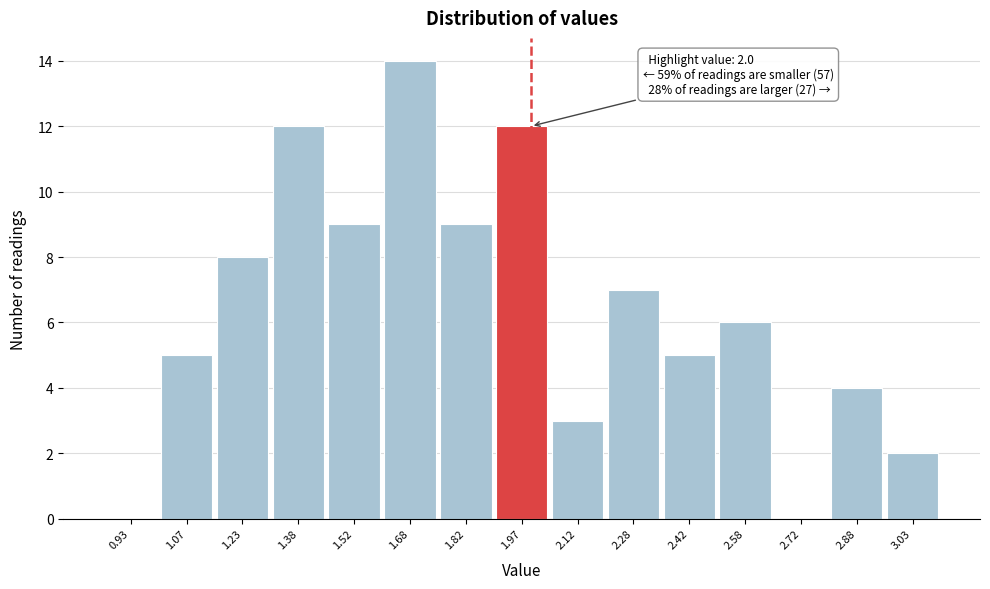

Which range on the x-axis has the tallest bar?

1.60 to 1.75